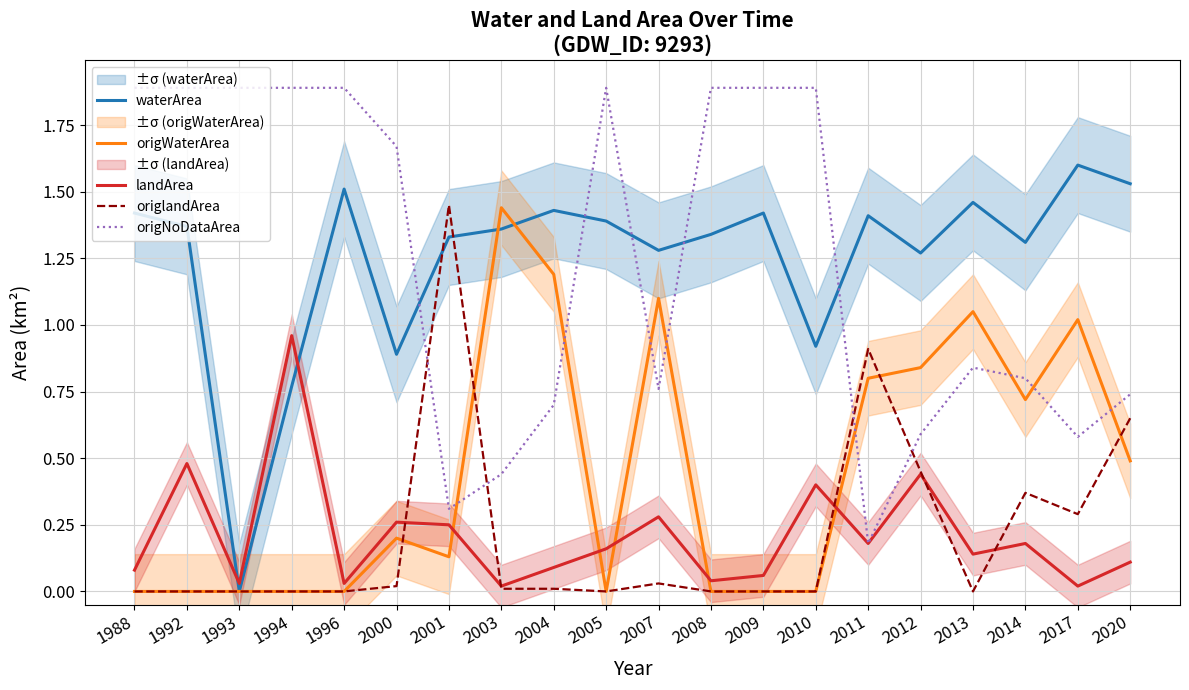

Which has a higher value, 1996 or 2005?

1996